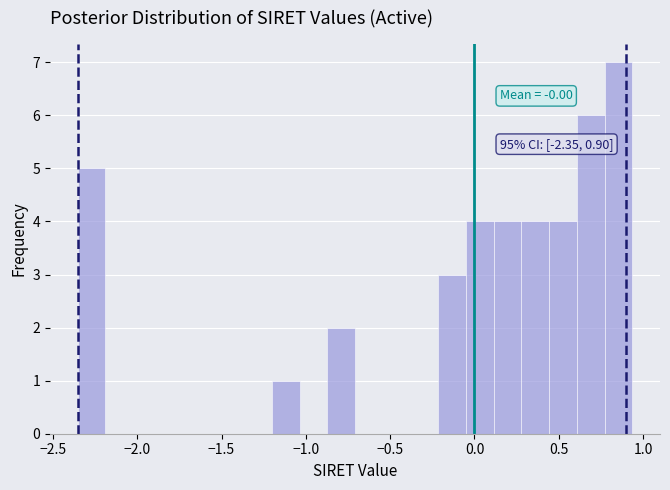

Read against the x-axis, roughly where is the centre of the tallest bar?

0.85